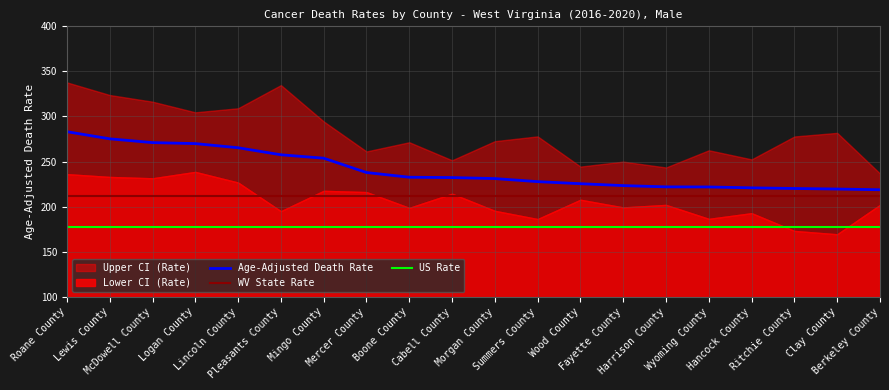

True or false: Age-Adjusted Death Rate and WV State Rate intersect in this chart.

False